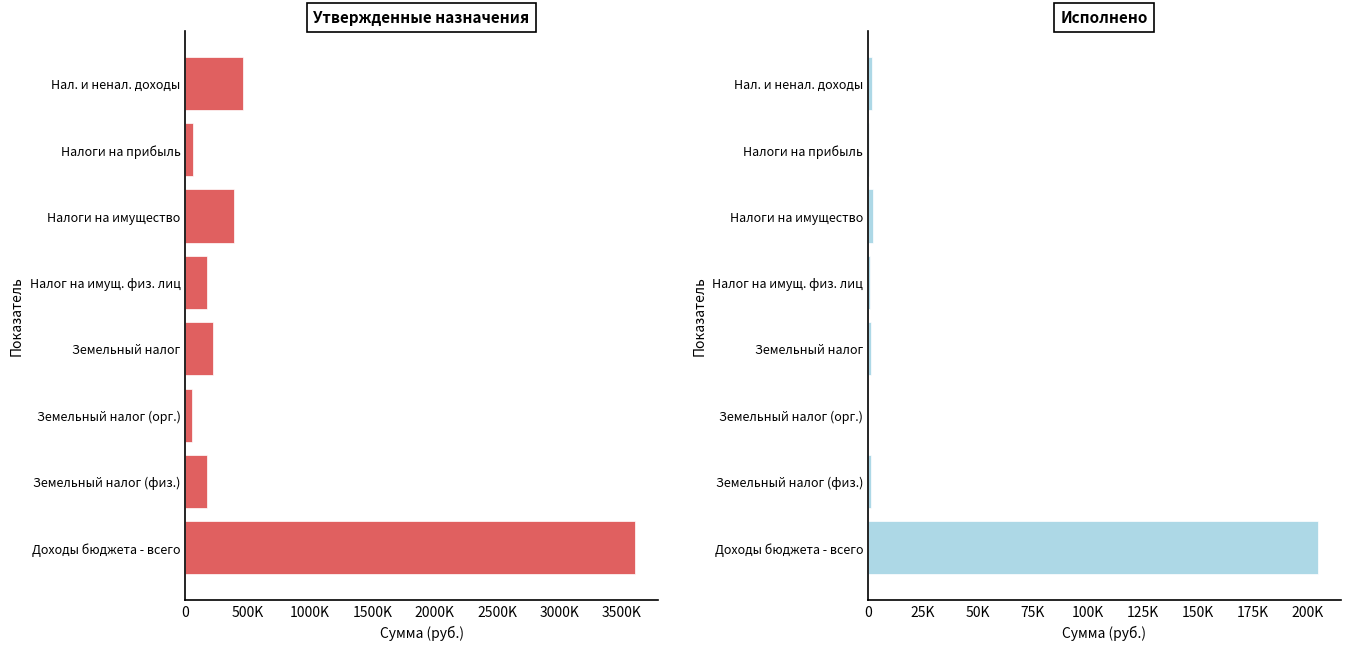

What is the average value of the Утвержденные назначения series?

643087.5